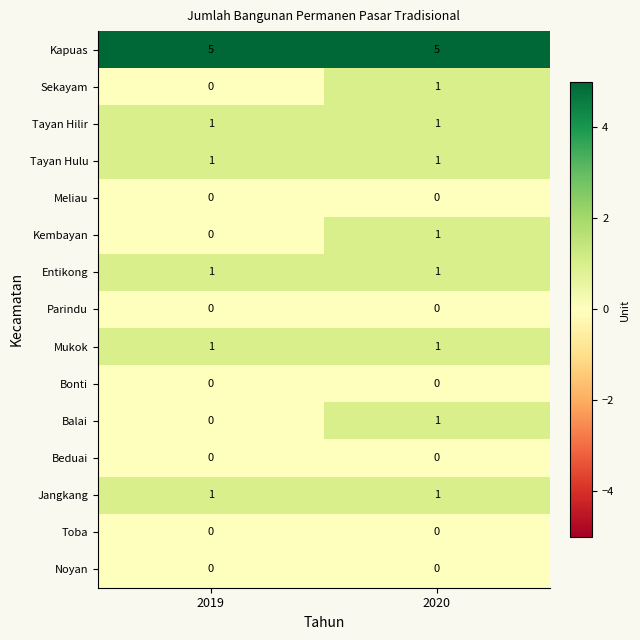

Which series has the largest total across all categories?

Kapuas